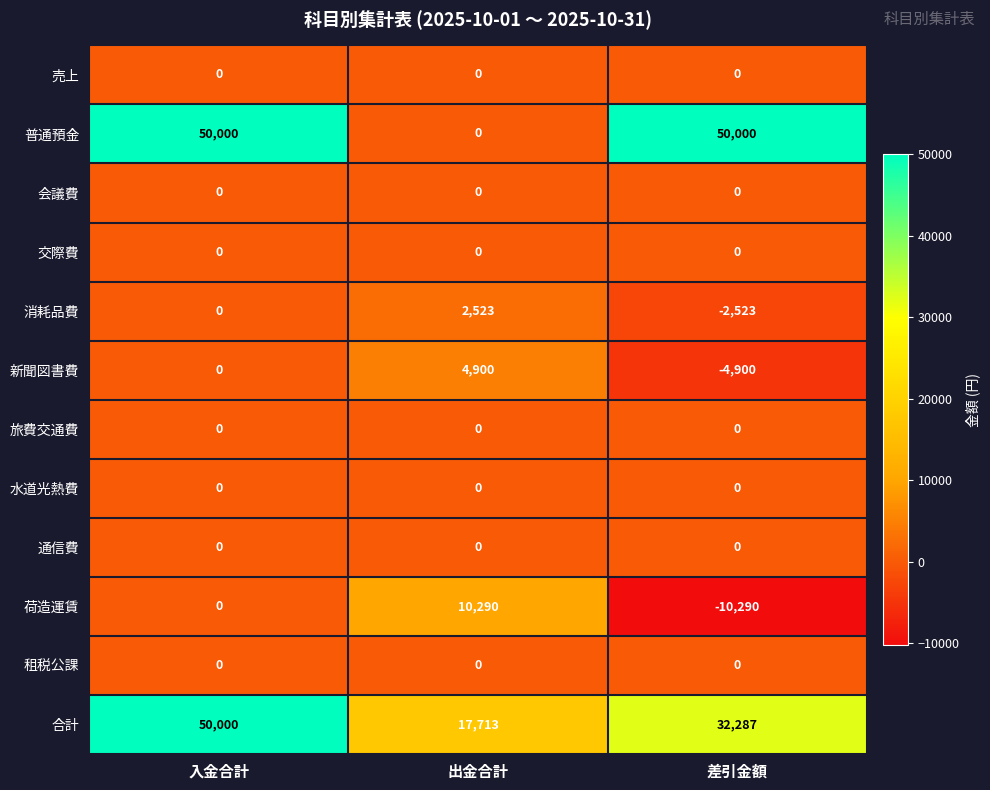

True or false: 売上 has a value of 0 at 差引金額.

True